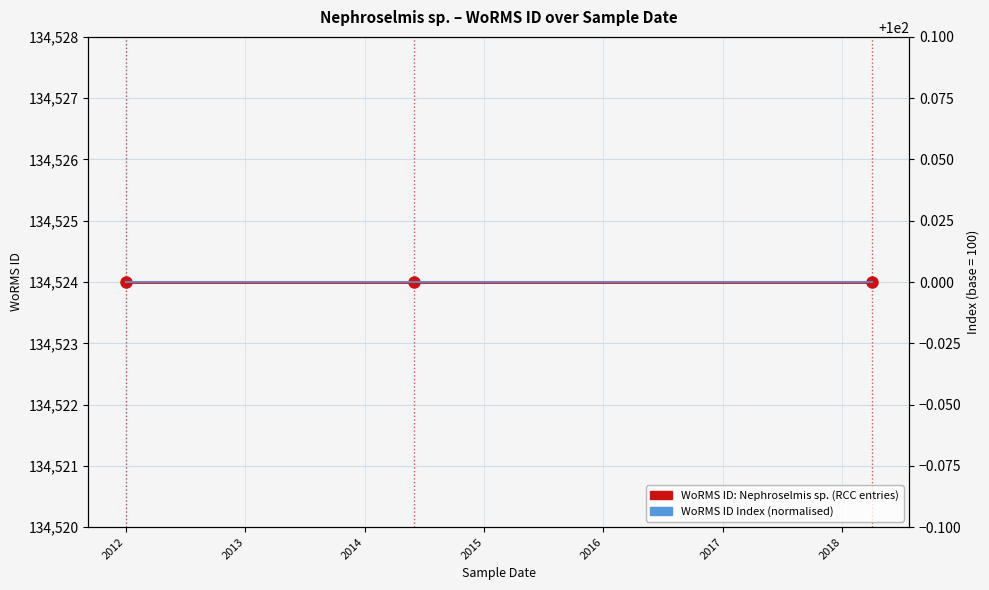

Read the WoRMS ID Index (base=100) value at 2012.

100